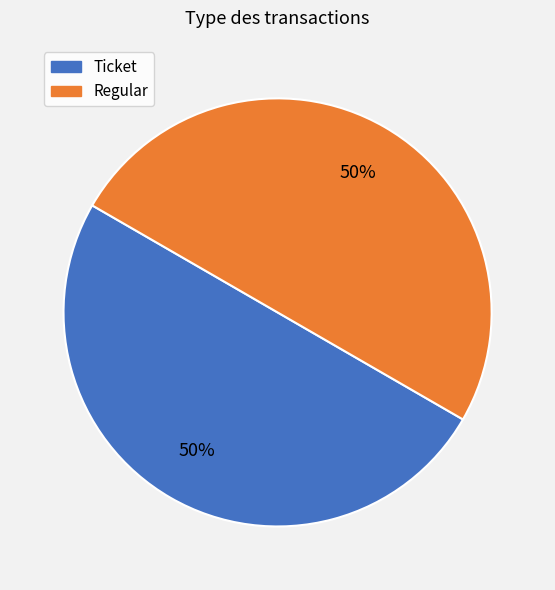

What is the ratio of the value at Regular to the value at Ticket?

1.0